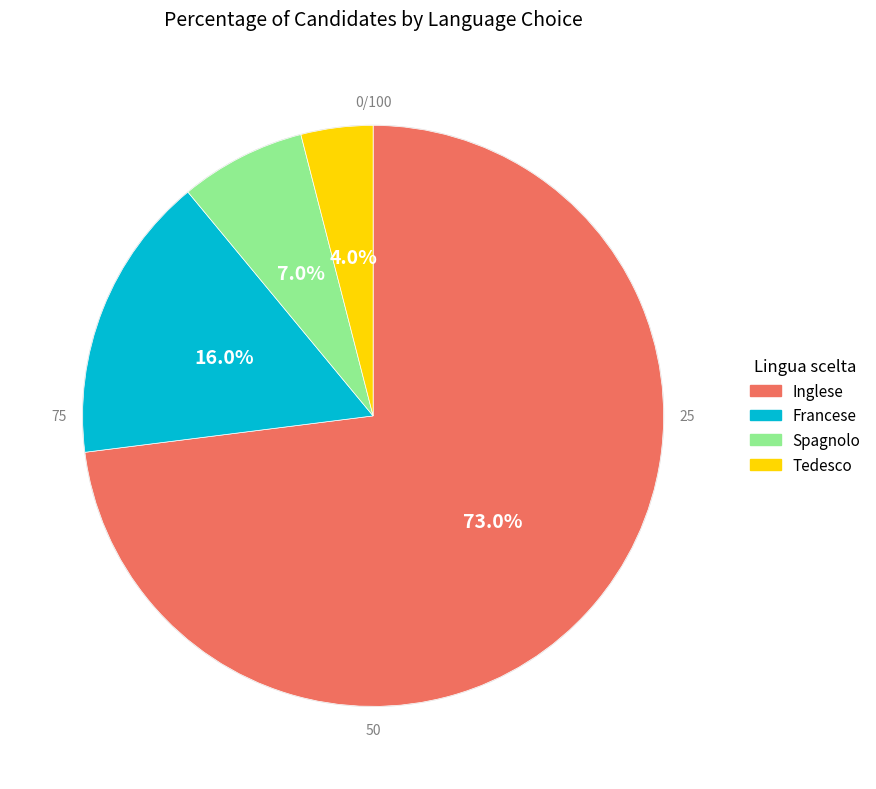

Is Inglese the majority of the pie?

Yes